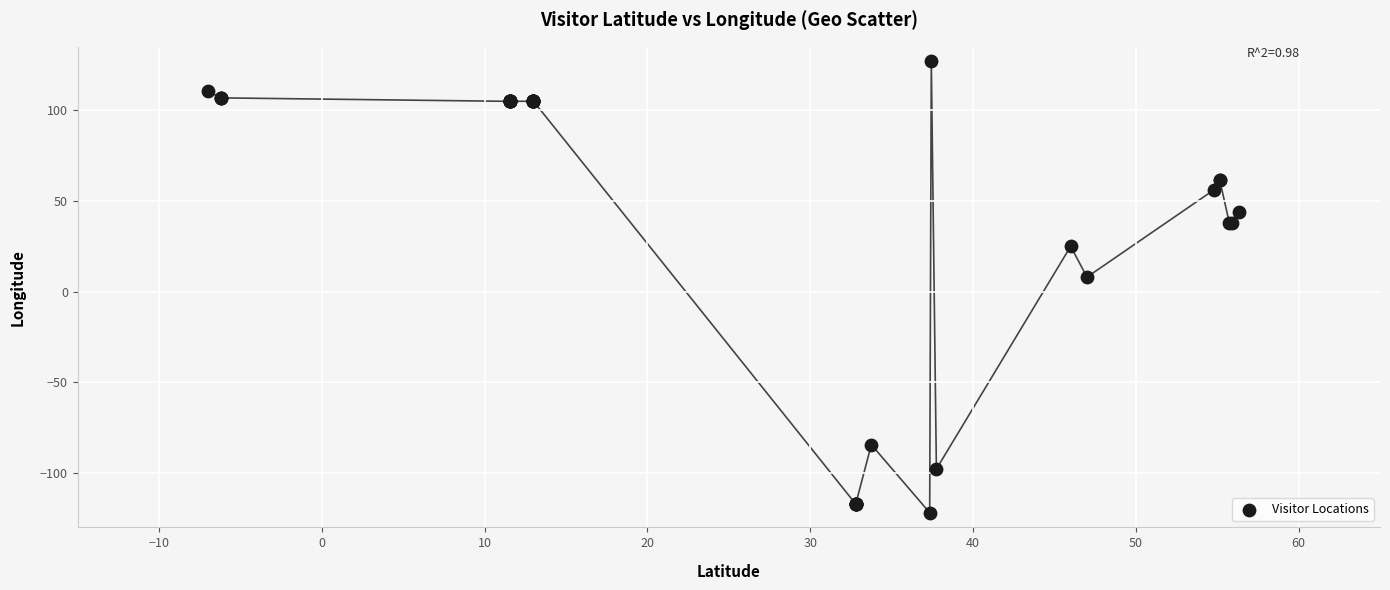

What Y value in the scatter plot is closest to 2?

8.0